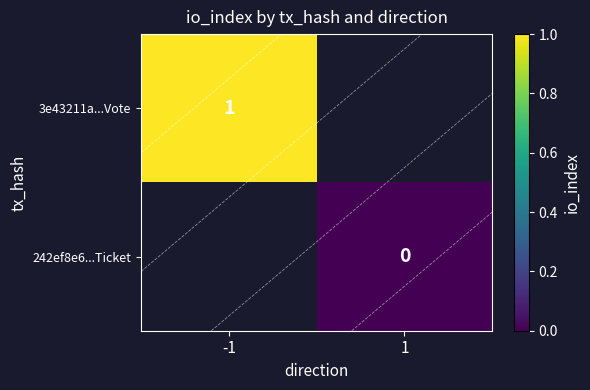

Is the value of 3e43211a...Vote at -1 greater than the value of 242ef8e6...Ticket at -1?

No